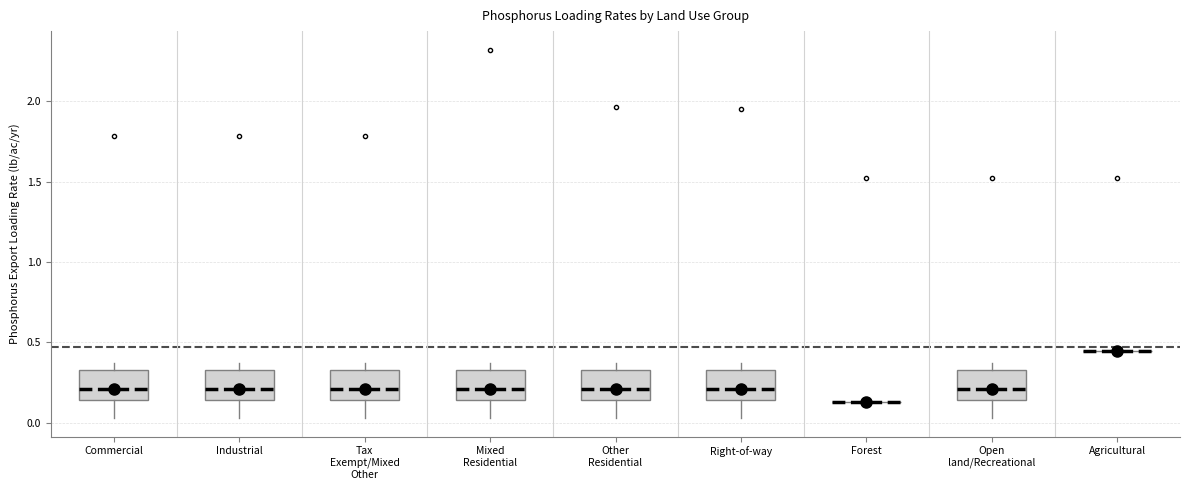

Reading left to right, transcribe this box plot: for each box, give where its median line is, the range the box spans, and where its two whiskers end, as read against the y-axis. The values are not printed on the chart, so give them approximately, as read against the axis.

Commercial: median 0.20, box 0.15 to 0.35, whiskers 0.05 to 0.35 (just above the box's upper edge)
Industrial: median 0.20, box 0.15 to 0.35, whiskers 0.05 to 0.35 (just above the box's upper edge)
Tax Exempt/Mixed Other: median 0.20, box 0.15 to 0.35, whiskers 0.05 to 0.35 (just above the box's upper edge)
Mixed Residential: median 0.20, box 0.15 to 0.35, whiskers 0.05 to 0.35 (just above the box's upper edge)
Other Residential: median 0.20, box 0.15 to 0.35, whiskers 0.05 to 0.35 (just above the box's upper edge)
Right-of-way: median 0.20, box 0.15 to 0.35, whiskers 0.05 to 0.35 (just above the box's upper edge)
Forest: box collapsed to a line at 0.15, whiskers 0.15 to 0.15
Open land/Recreational: median 0.20, box 0.15 to 0.35, whiskers 0.05 to 0.35 (just above the box's upper edge)
Agricultural: box collapsed to a line at 0.45, whiskers 0.45 to 0.45